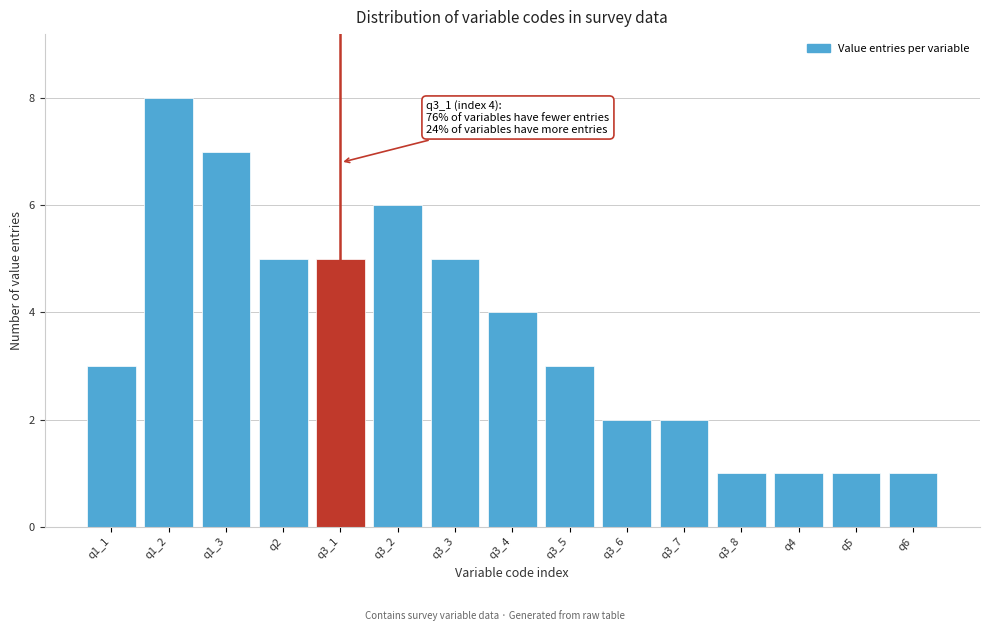

Reading left to right, transcribe all the data shown in this chart.

3	8	7	5	5	6	5	4	3	2	2	1	1	1	1